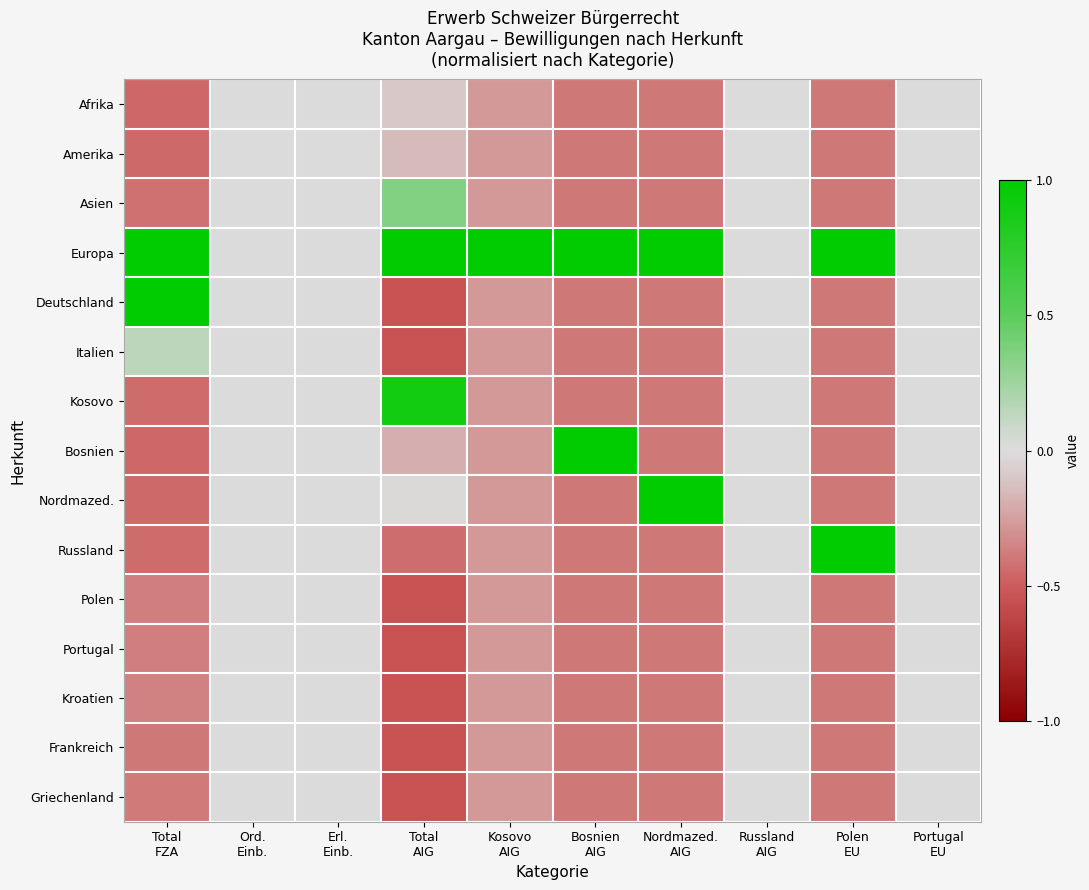

What is the minimum value shown in the chart?

-0.5